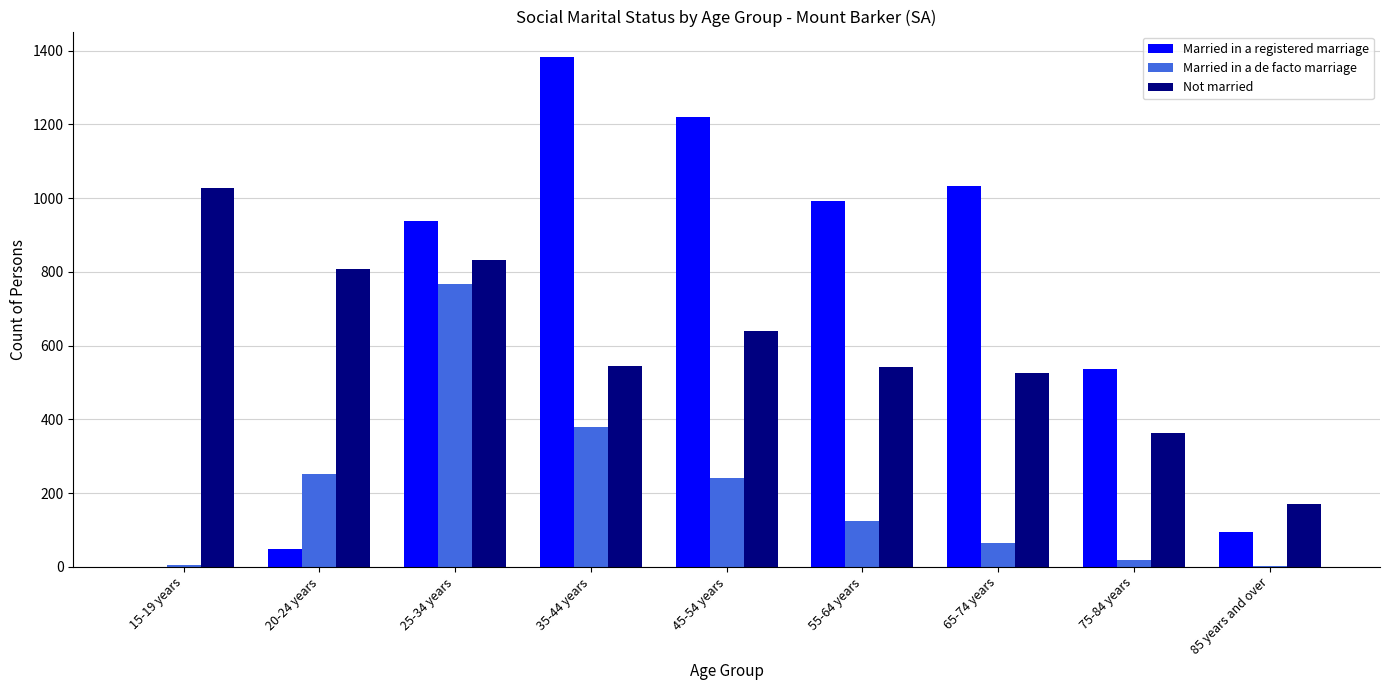

At which label does Not married first exceed 546?

15-19 years